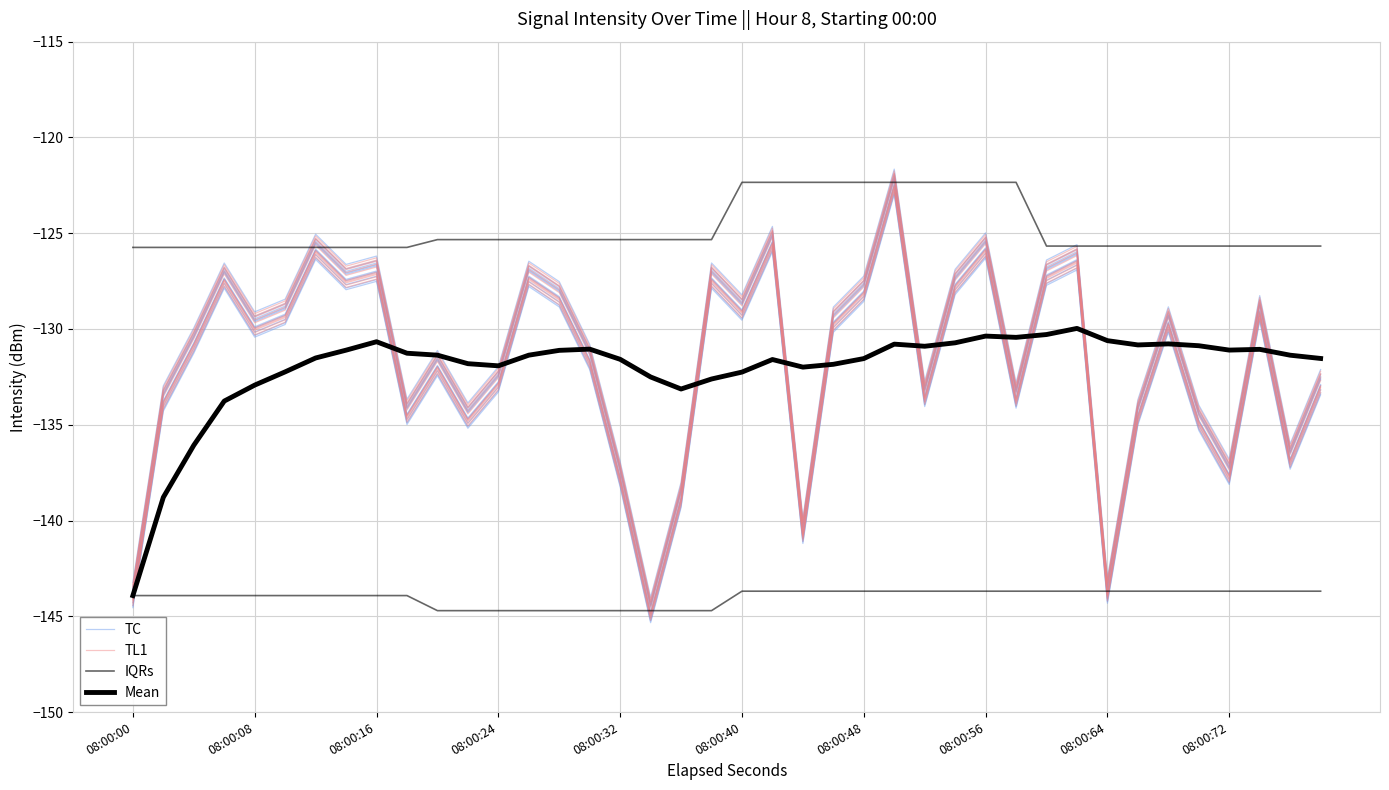

How many data points in TL1 are above -129?

16